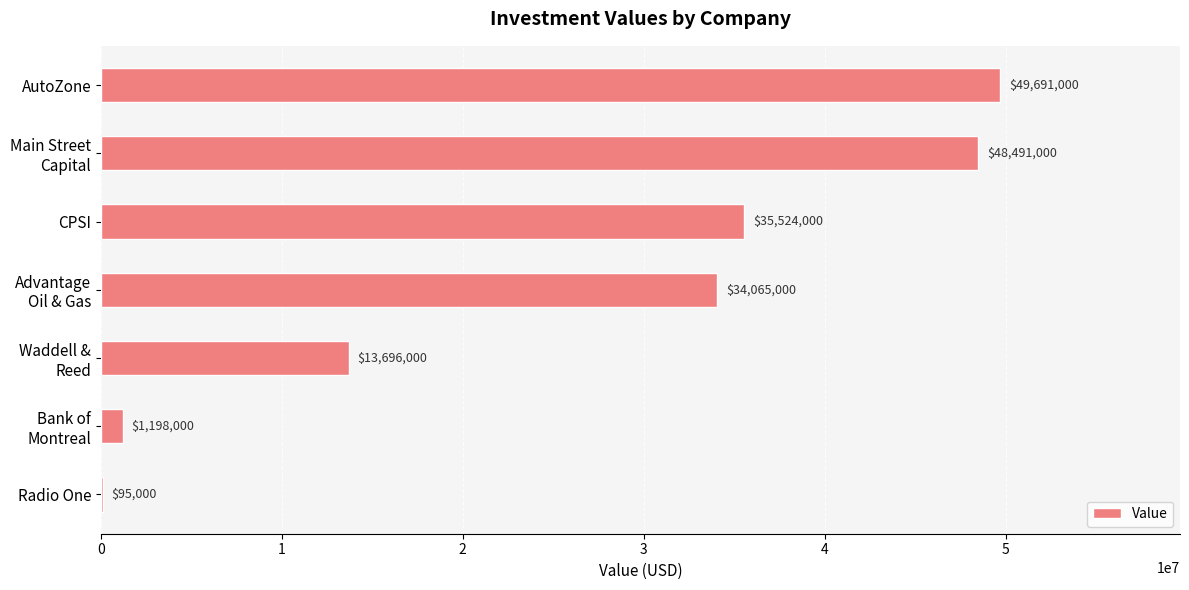

Between Radio One and CPSI, which is larger?

CPSI